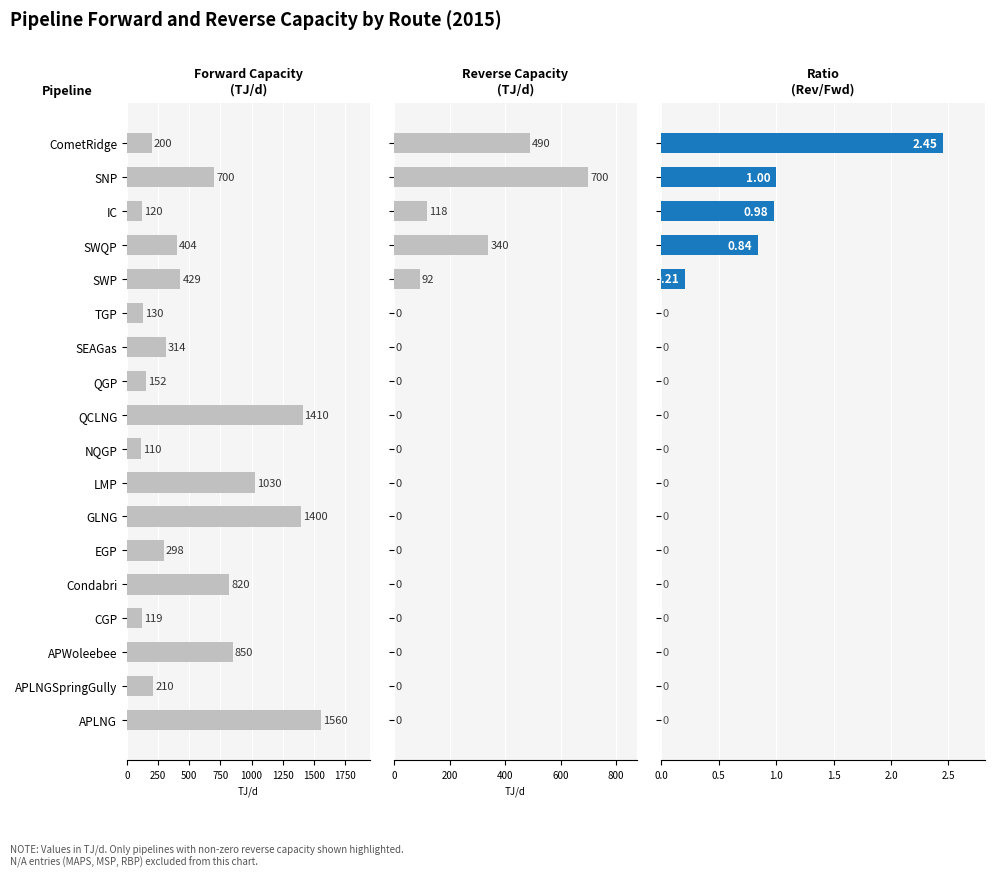

Reading left to right, extract all data points from this chart.

Forward Capacity: 200.0	700.0	120.0	404.0	429.0	130.0	314.0	152.0	1410.0	110.0	1030.0	1400.0	298.0	820.0	119.0	850.0	210.0	1560.0
Reverse Capacity: 490.0	700.0	118.0	340.0	92.0	0.0	0.0	0.0	0.0	0.0	0.0	0.0	0.0	0.0	0.0	0.0	0.0	0.0
Ratio: 2.5	1.0	1.0	0.8	0.2	0.0	0.0	0.0	0.0	0.0	0.0	0.0	0.0	0.0	0.0	0.0	0.0	0.0